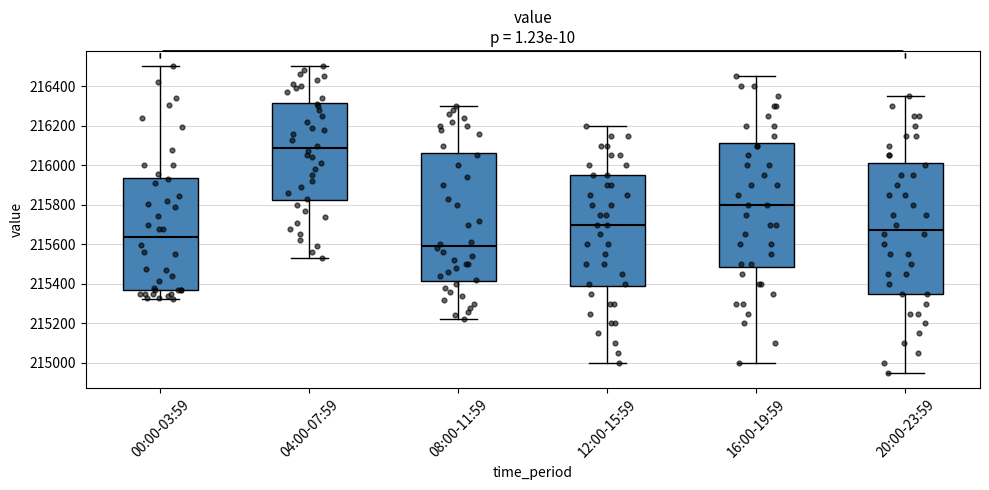

Reading left to right, read every box against the y-axis: the position of its median line, the range the box covers, and the ends of its whiskers. The values are not printed on the chart, so give them approximately, as read against the axis.

00:00-03:59: median 215640, box 215360 to 215940, whiskers 215320 to 216500
04:00-07:59: median 216080, box 215820 to 216320, whiskers 215540 to 216500
08:00-11:59: median 215600, box 215420 to 216060, whiskers 215220 to 216300
12:00-15:59: median 215700, box 215380 to 215960, whiskers 215000 to 216200
16:00-19:59: median 215800, box 215480 to 216120, whiskers 215000 to 216460
20:00-23:59: median 215680, box 215360 to 216020, whiskers 214960 to 216360